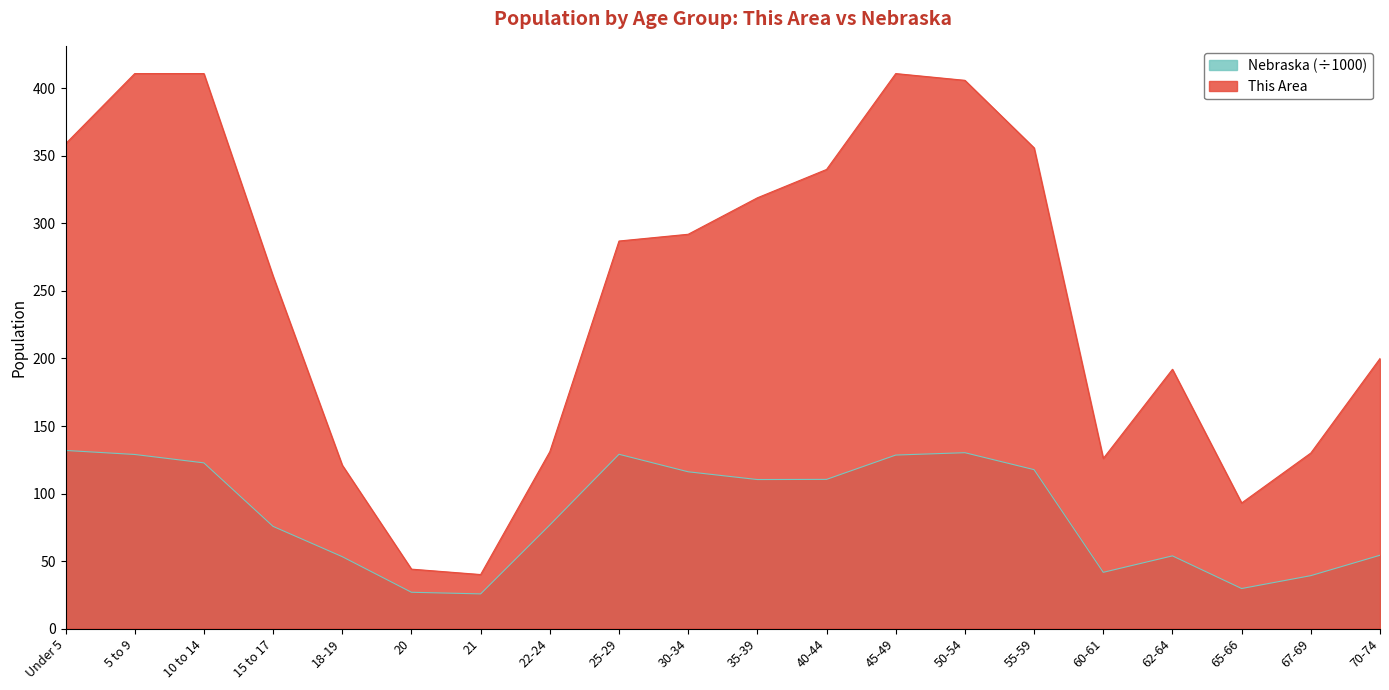

Read the Nebraska value at 65-66.

29.6